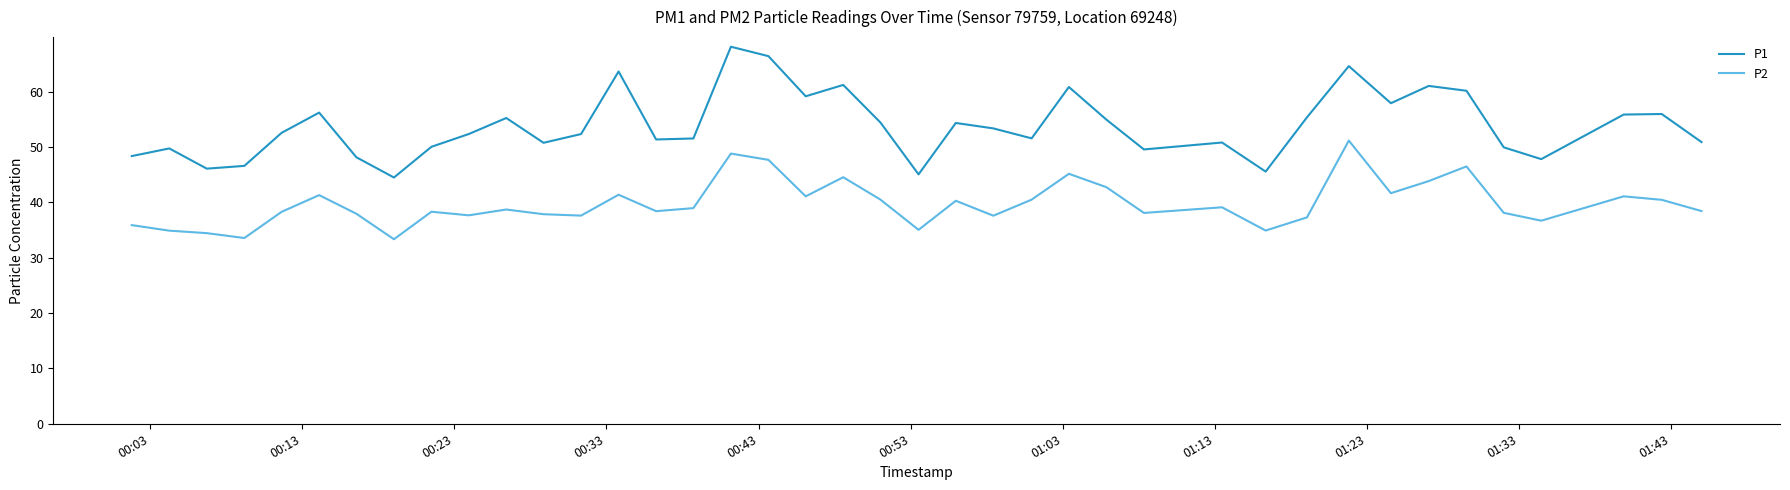

What is the lowest value of the P2 series?

33.3